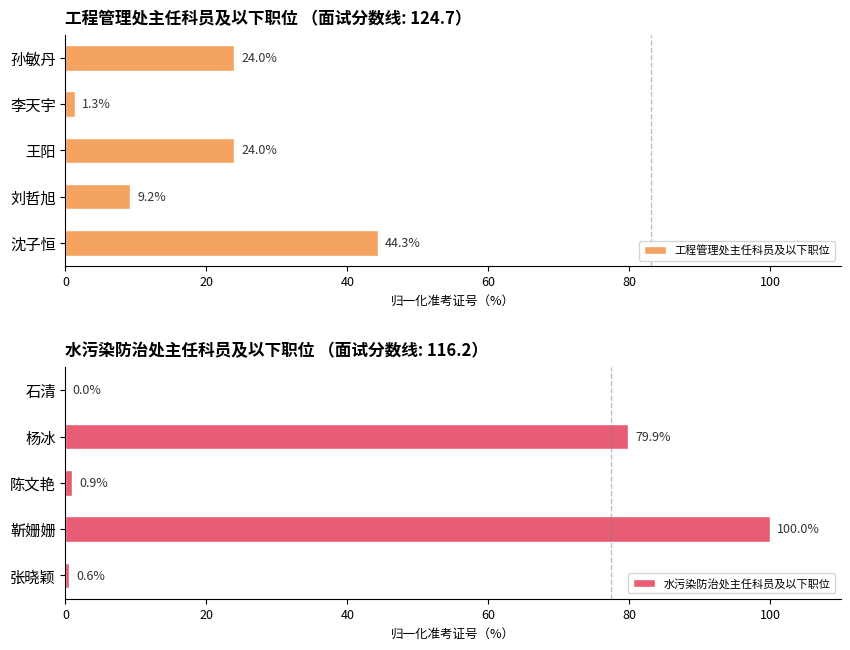

What is the value of the 工程管理处主任科员及以下职位 bar at the 1st from the left?

44.3